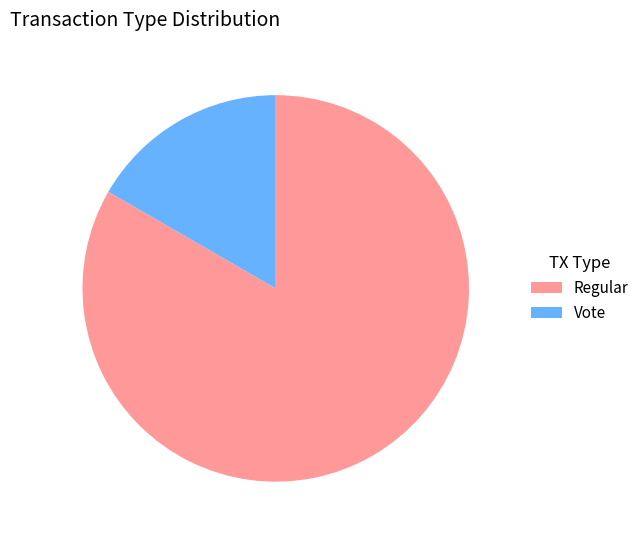

Between Vote and Regular, which is larger?

Regular